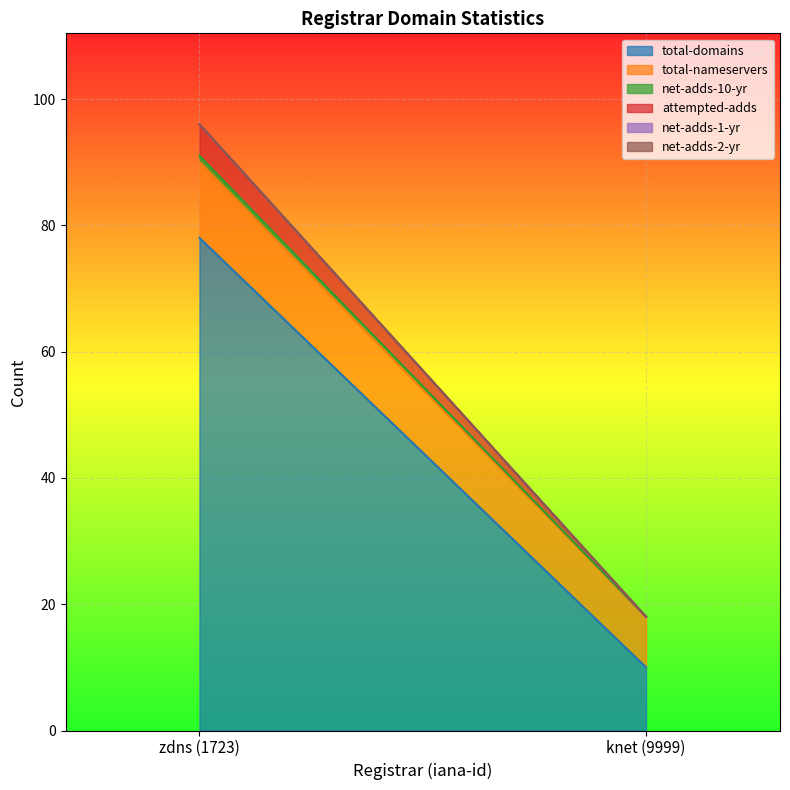

The total-domains series shows 78 at zdns (1723). True or false?

True